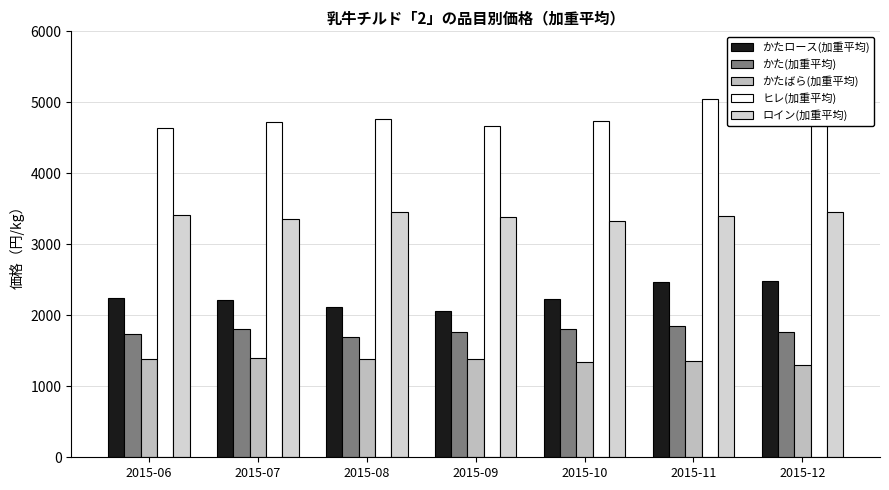

What is the minimum value shown in the chart?

1303.0